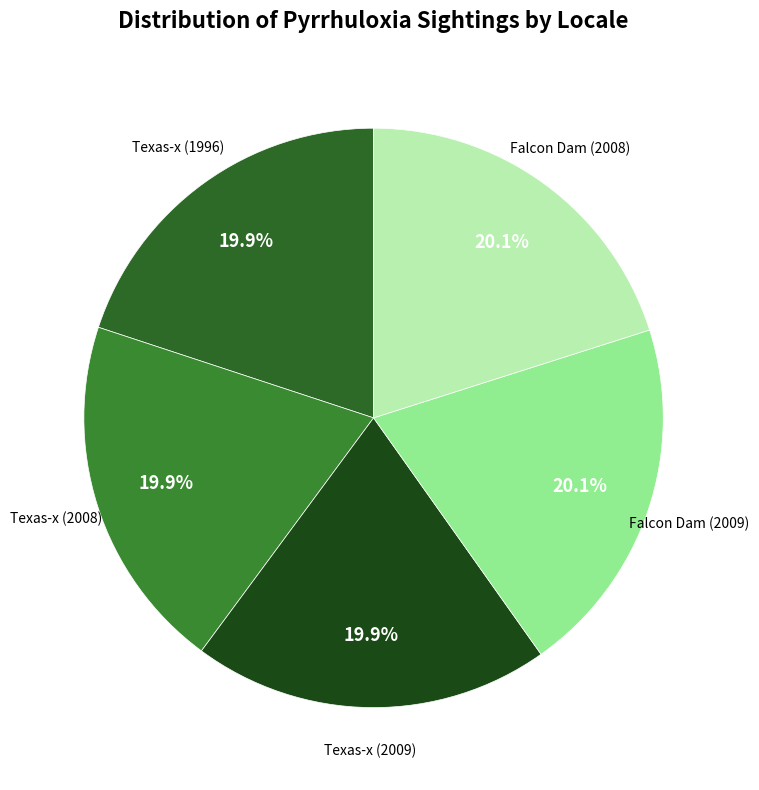

To the nearest percent, what portion does Texas-x (2008) represent?

20%